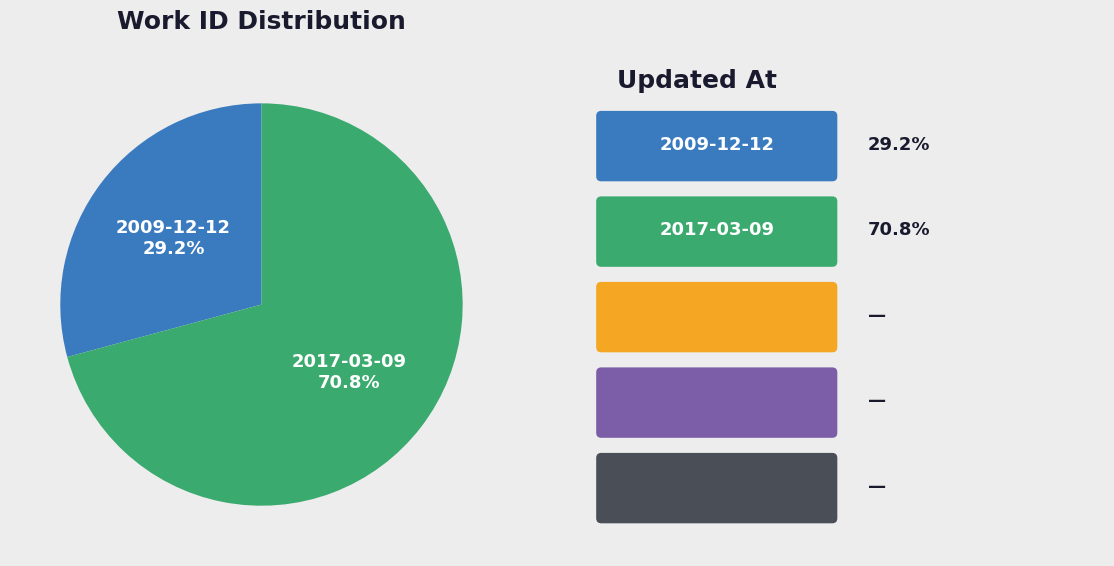

Rank the categories by value from highest to lowest.

2017-03-09, 2009-12-12